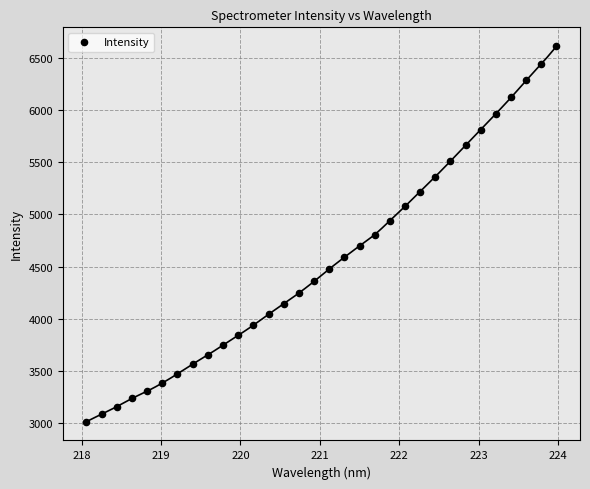

What is the range of X values (max minus min)?

5.9